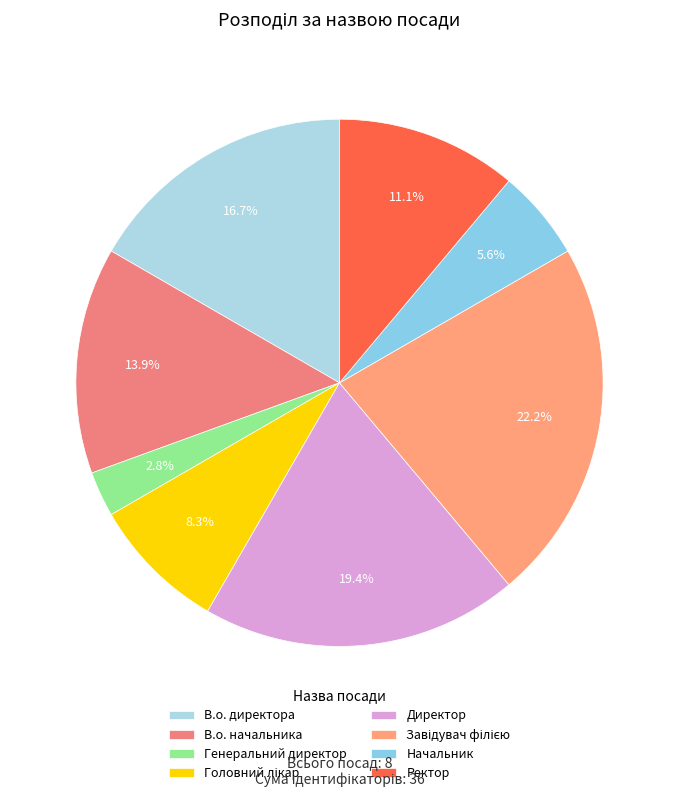

To the nearest percent, what is the combined percentage of Директор and Завідувач філією?

42%